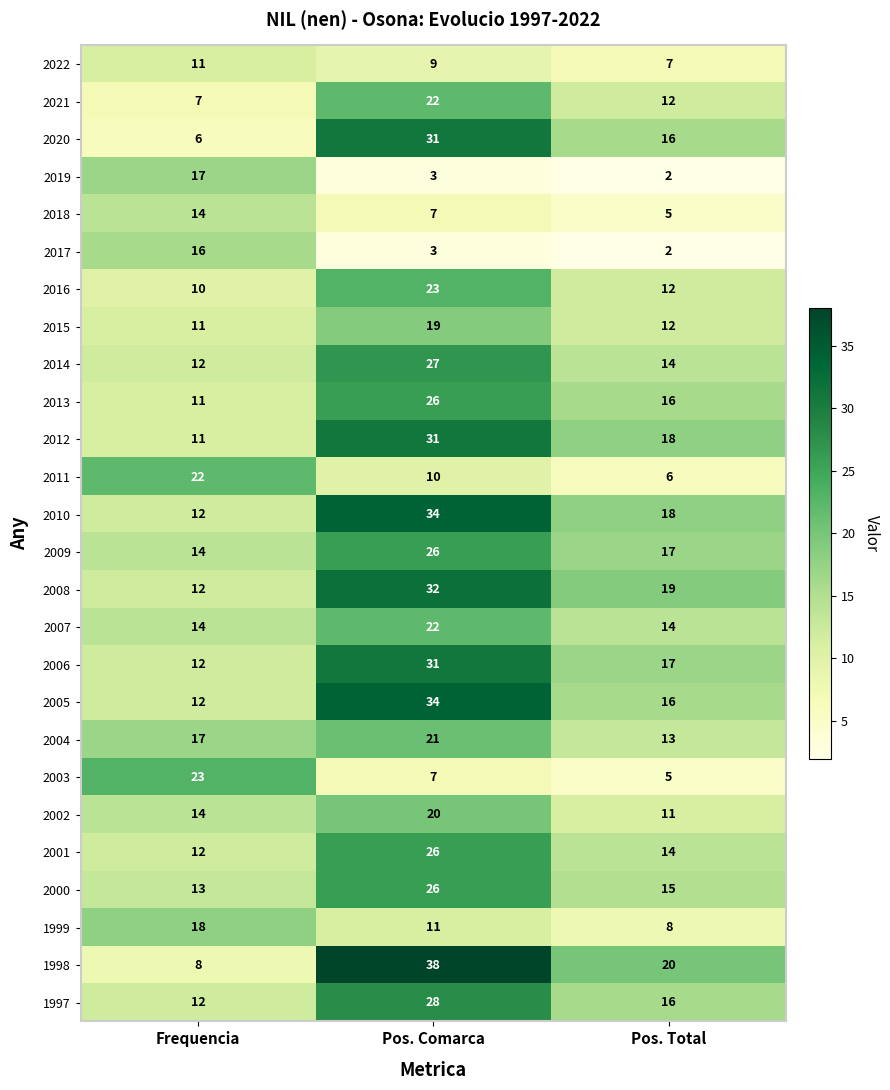

What is the difference between the 2018 values at Frequencia and Pos. Comarca?

7